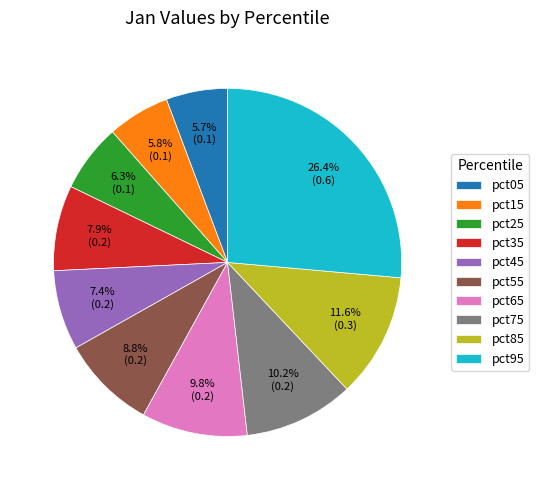

To the nearest percent, what is the difference between the pct65 and pct05 slice percentages?

4%